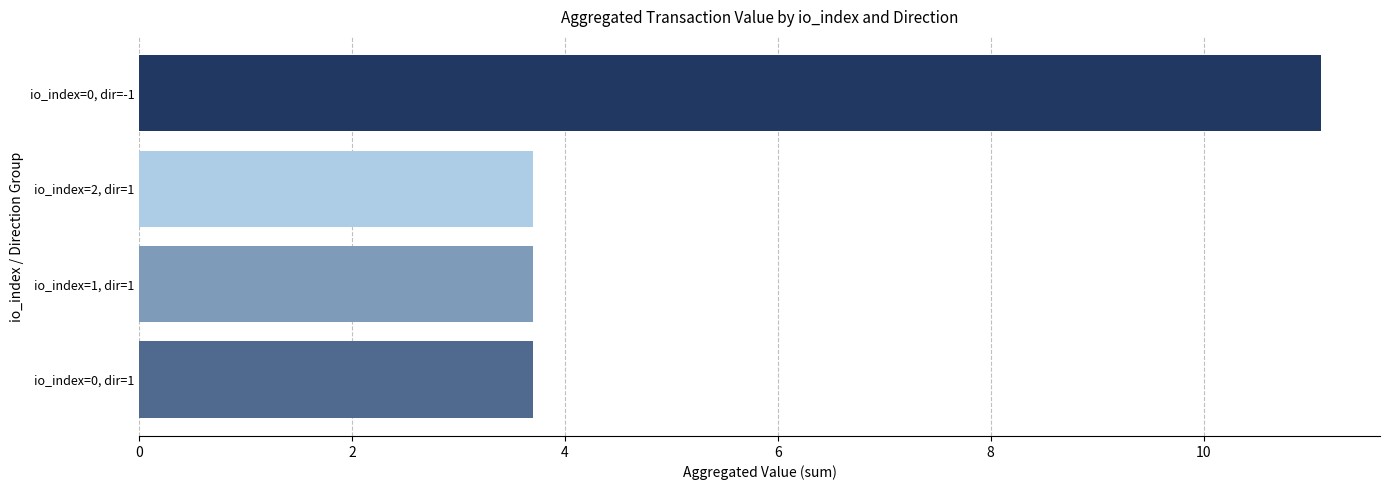

What is the change in value from io_index=1, dir=1 to io_index=0, dir=-1?

+7.4